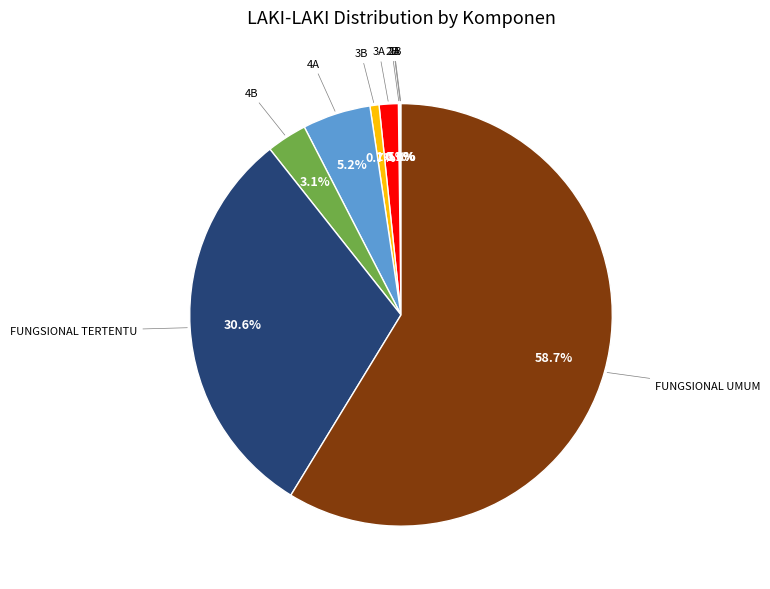

Is there any slice that represents more than half of the pie?

Yes